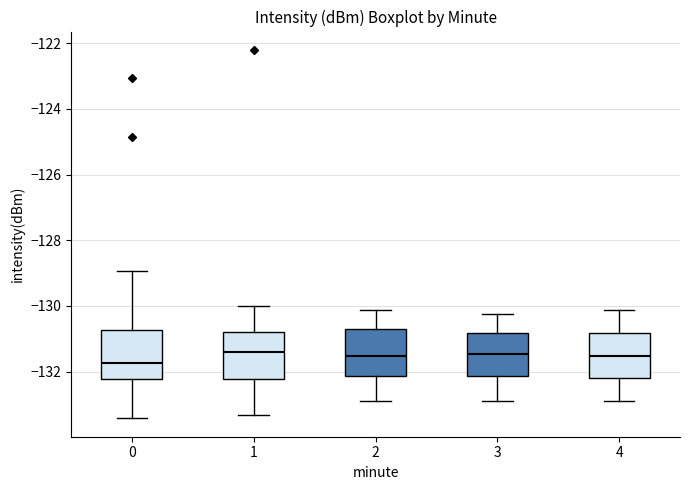

Where is the lower edge of the box at x = 4 on the y-axis? The values are not printed on the chart, so give them approximately, as read against the axis.

-132.2